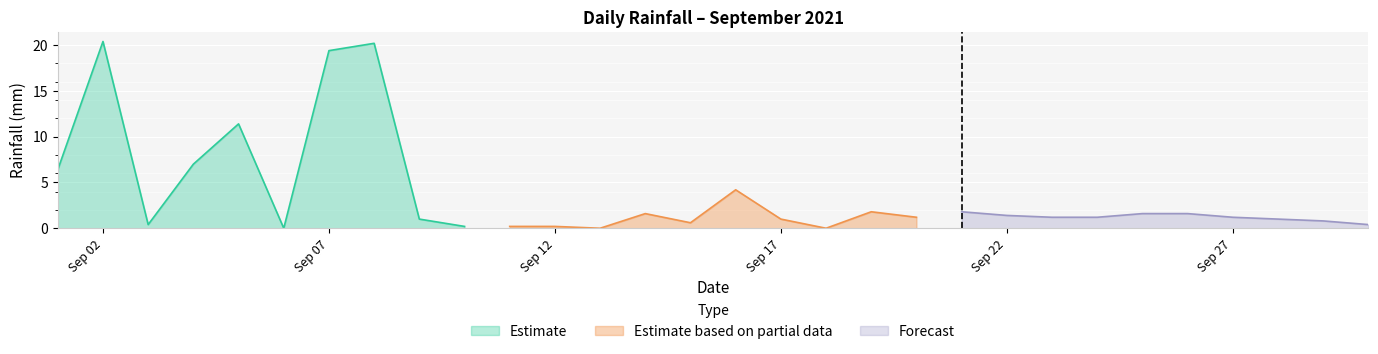

What is the average value?

3.6